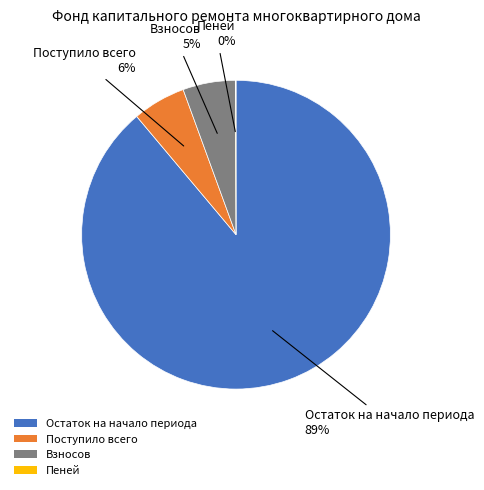

Is the sum of Поступило всего and Остаток на начало периода greater than half?

Yes